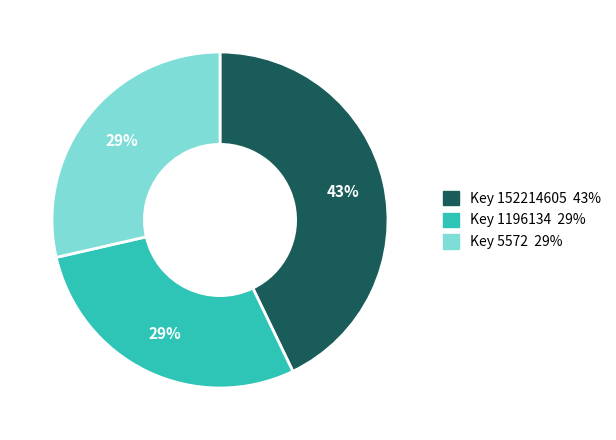

Does any single category account for the majority?

No